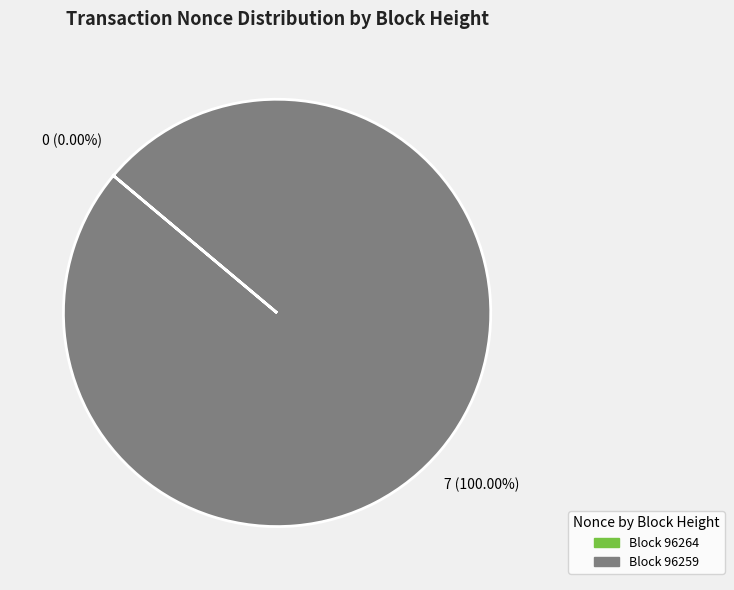

Which slice is the largest?

Block 96259